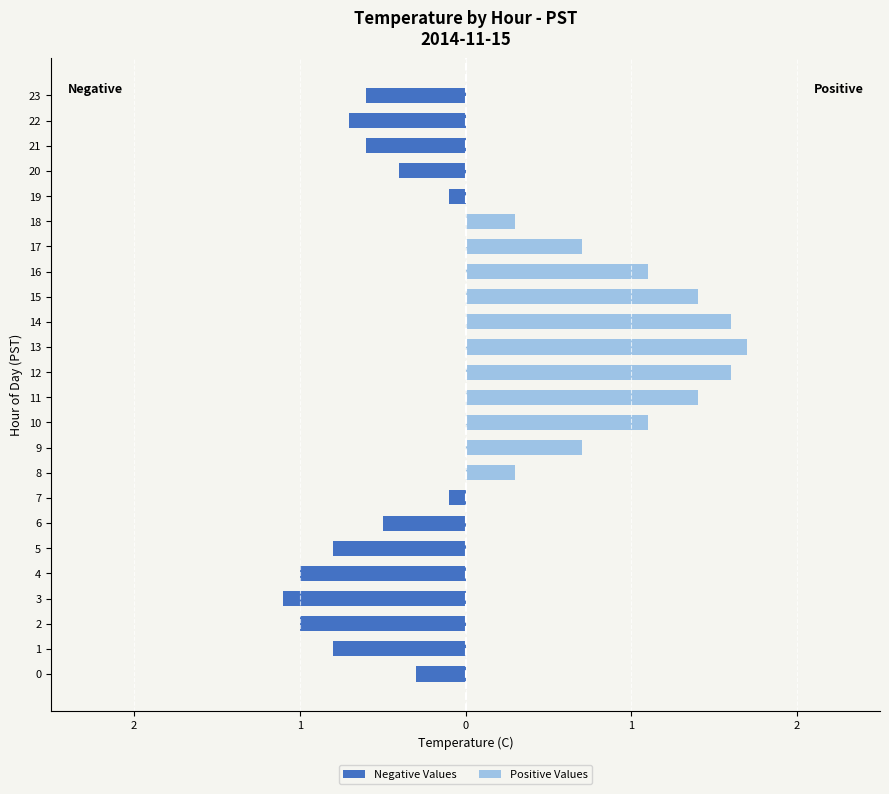

What is the smallest value displayed?

-1.1